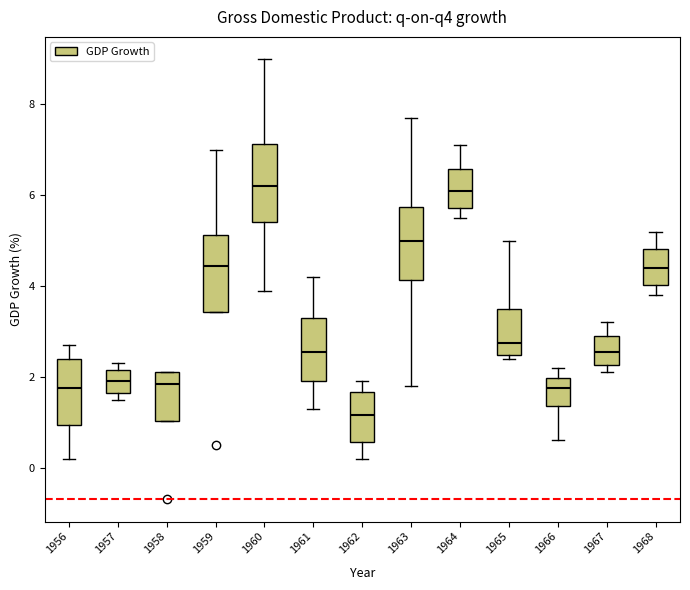

Reading left to right, read every box against the y-axis: the position of its median line, the range the box covers, and the ends of its whiskers. The values are not printed on the chart, so give them approximately, as read against the axis.

1956: median 1.8, box 1.0 to 2.4, whiskers 0.2 to 2.8
1957: median 2.0, box 1.6 to 2.2, whiskers 1.6 (just below the box's lower edge) to 2.4
1958: median 1.8, box 1.0 to 2.2, whiskers 1.0 to 2.2
1959: median 4.4, box 3.4 to 5.2, whiskers 3.4 to 7.0
1960: median 6.2, box 5.4 to 7.2, whiskers 4.0 to 9.0
1961: median 2.6, box 2.0 to 3.4, whiskers 1.4 to 4.2
1962: median 1.2, box 0.6 to 1.6, whiskers 0.2 to 2.0
1963: median 5.0, box 4.2 to 5.8, whiskers 1.8 to 7.8
1964: median 6.2, box 5.8 to 6.6, whiskers 5.6 to 7.2
1965: median 2.8, box 2.4 to 3.6, whiskers 2.4 (just below the box's lower edge) to 5.0
1966: median 1.8, box 1.4 to 2.0, whiskers 0.6 to 2.2
1967: median 2.6, box 2.2 to 3.0, whiskers 2.2 (just below the box's lower edge) to 3.2
1968: median 4.4, box 4.0 to 4.8, whiskers 3.8 to 5.2